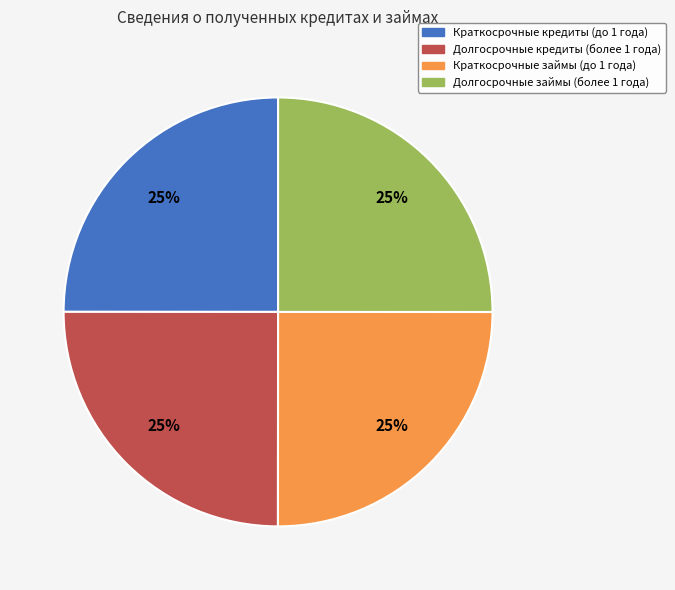

To the nearest percent, what is the average slice percentage?

25%